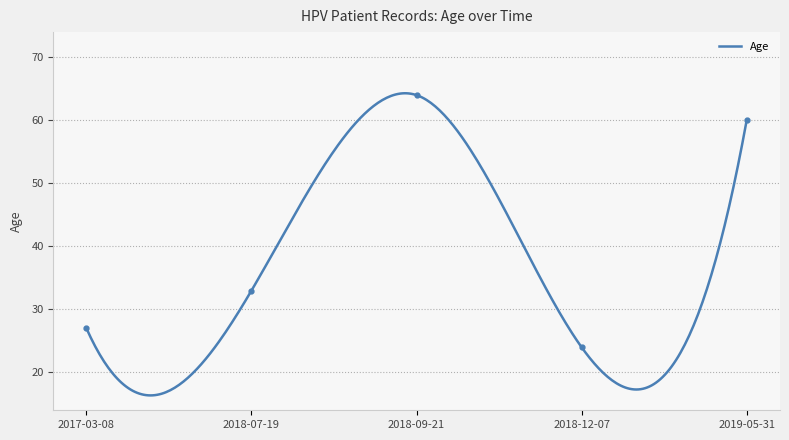

At which label does the data first exceed 33?

2018-09-21